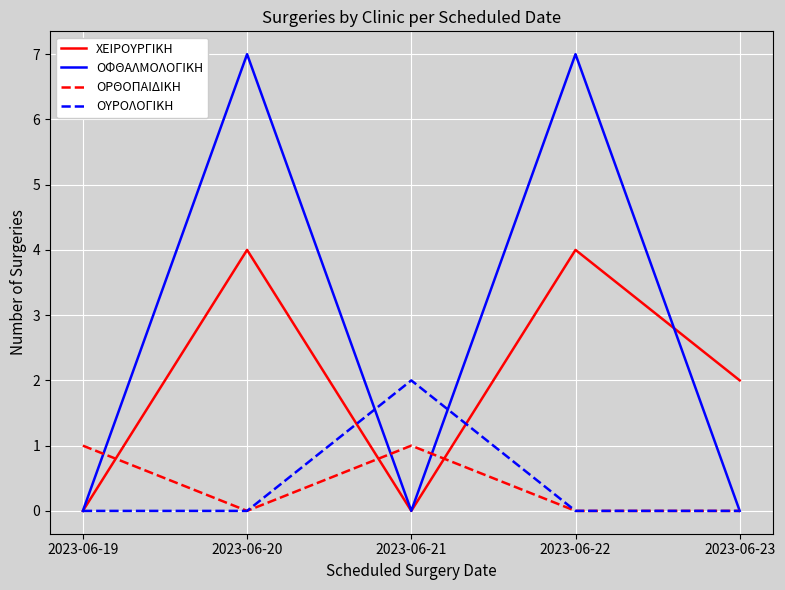

True or false: ΟΡΘΟΠΑΙΔΙΚΗ has a value of 0 at 2023-06-20.

True